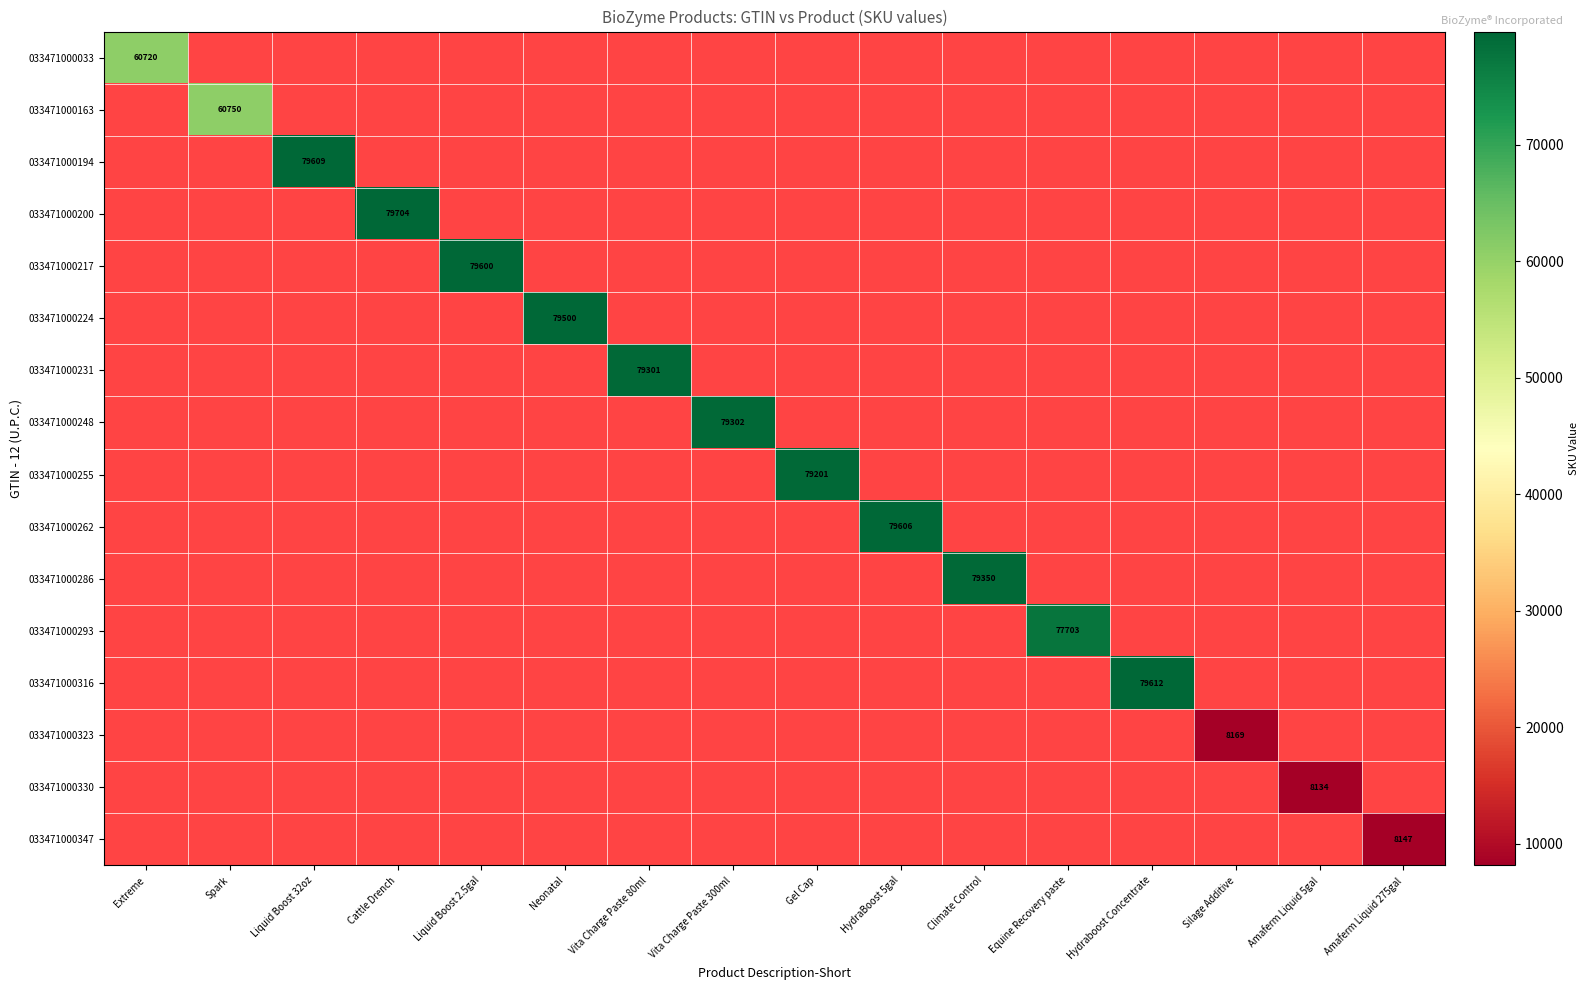

Is the value of 033471000323 at Silage Additive greater than the value of 033471000194 at Liquid Boost 32oz?

No